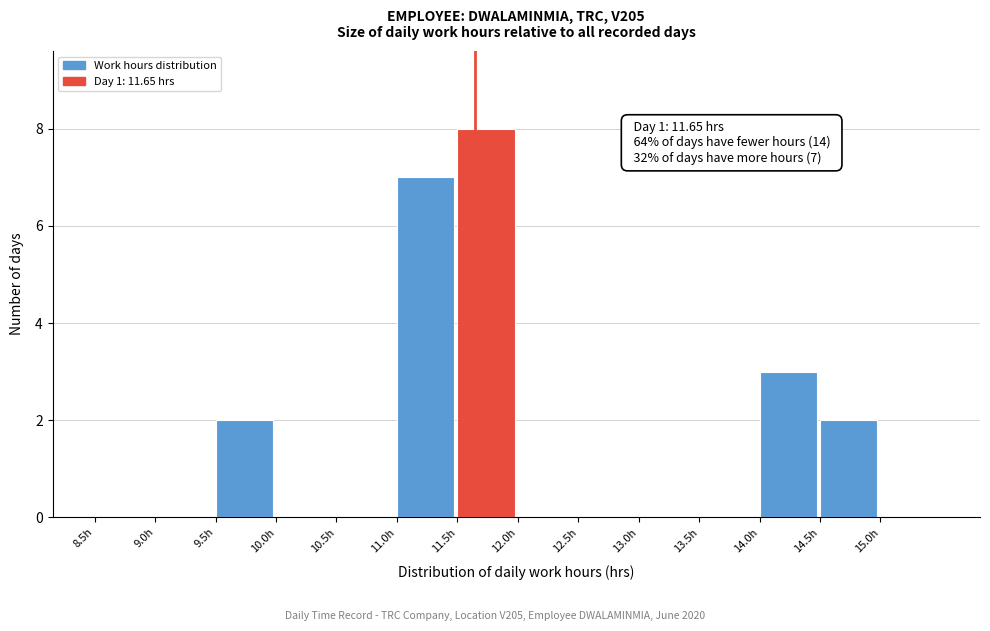

Which range on the x-axis has the tallest bar?

11.5 to 12.0